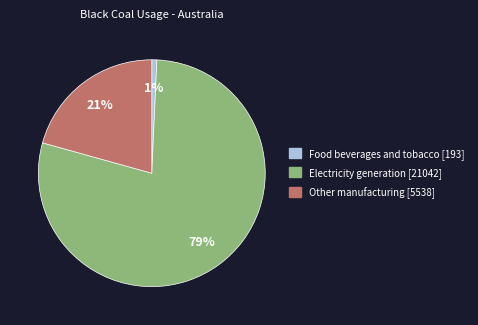

To the nearest percent, what is the average slice percentage?

33%